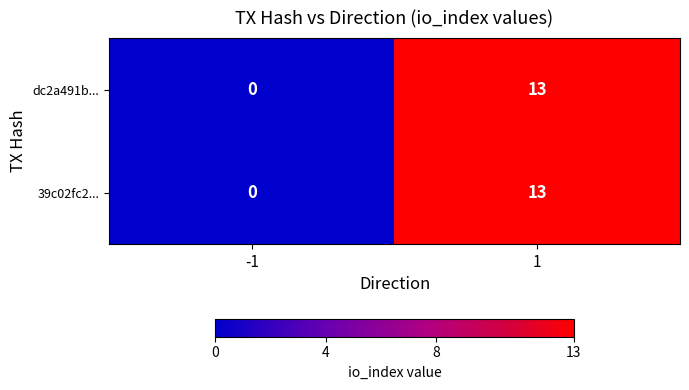

What is the total value across all series at 1?

26